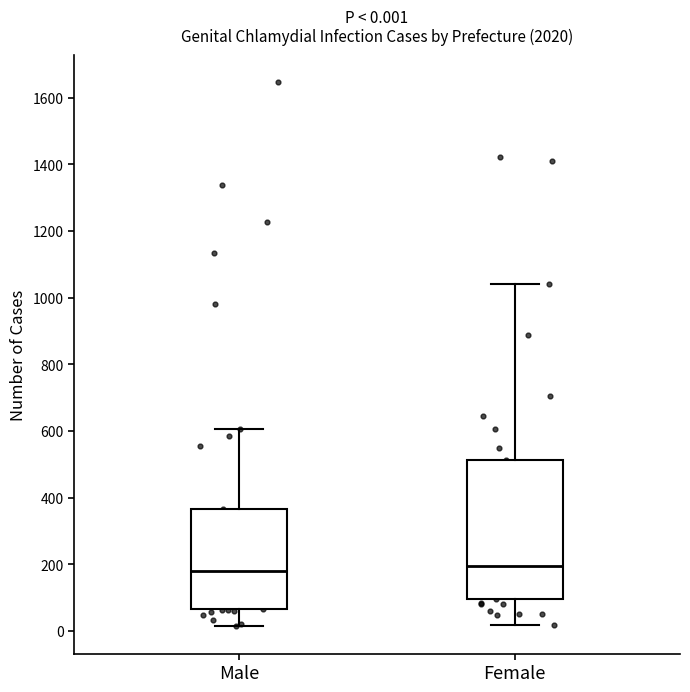

Comparing the boxes themselves (not the whiskers), which one is the tallest?

Female